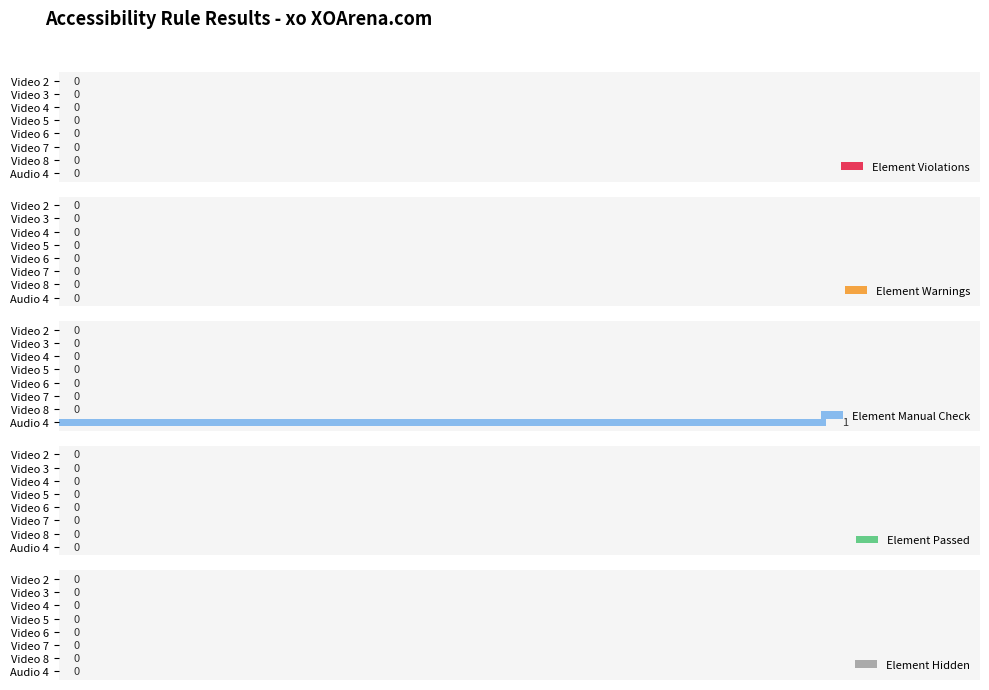

The value at Video 2 is 0. True or false?

True